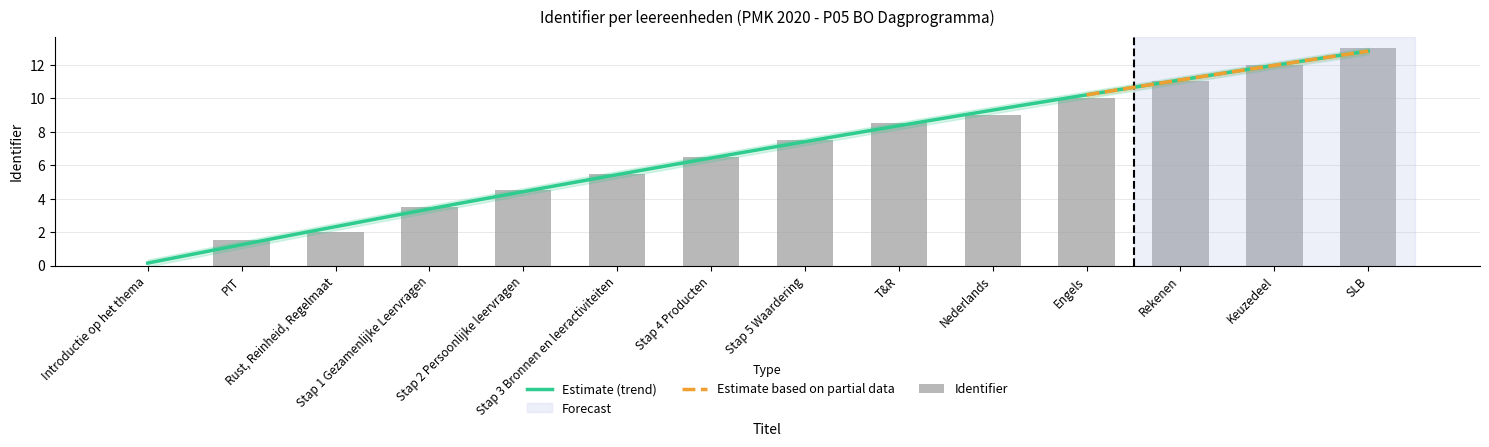

Reading left to right, list all the values displayed in this chart.

Introductie op het thema=0.0	PIT=1.5	Rust, Reinheid, Regelmaat=2.0	Stap 1 Gezamenlijke Leervragen=3.5	Stap 2 Persoonlijke leervragen=4.5	Stap 3 Bronnen en leeractiviteiten=5.5	Stap 4 Producten=6.5	Stap 5 Waardering=7.5	T&R=8.5	Nederlands=9.0	Engels=10.0	Rekenen=11.0	Keuzedeel=12.0	SLB=13.0